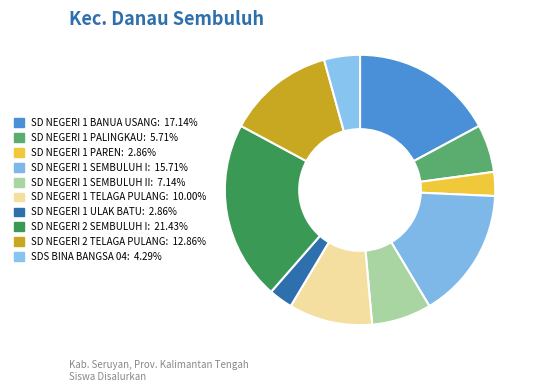

How many slices are in this pie chart?

10